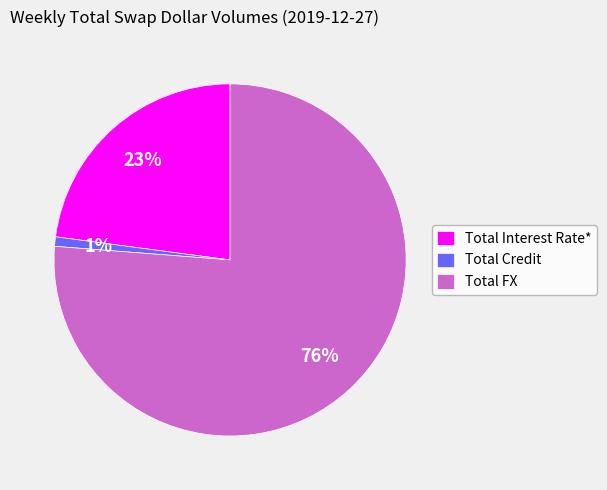

Count the number of slices in the pie.

3